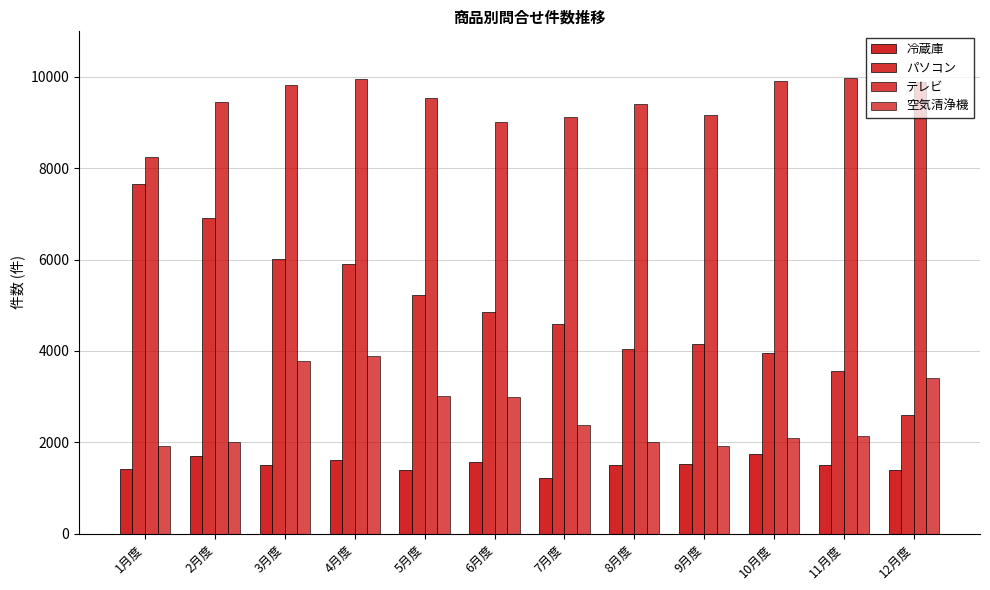

What is the value of the パソコン bar at the 2nd from the left?

6907